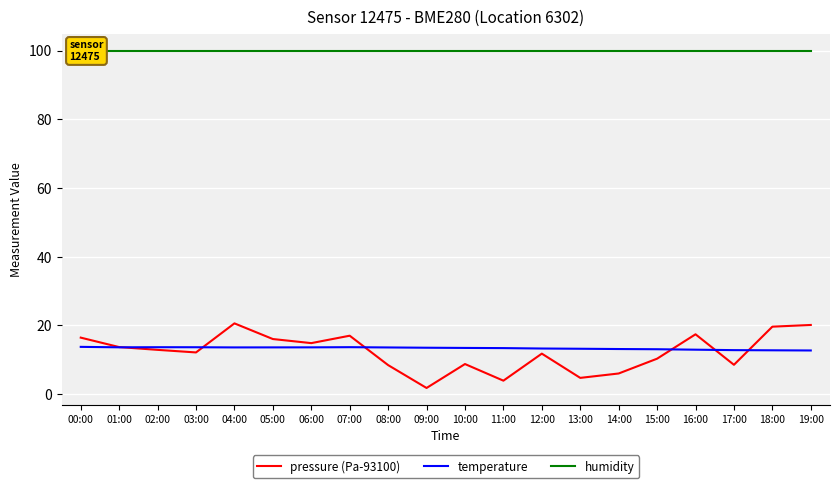

What is the smallest value displayed?

1.8